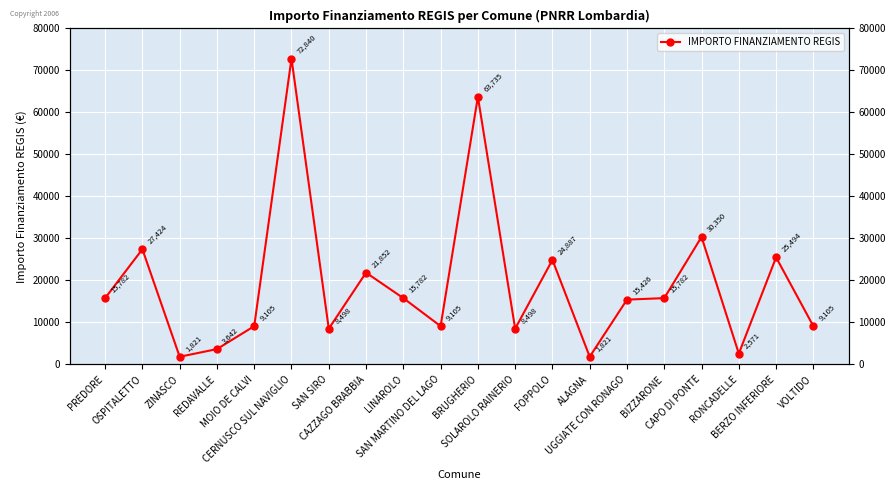

What is the minimum value shown in the chart?

1821